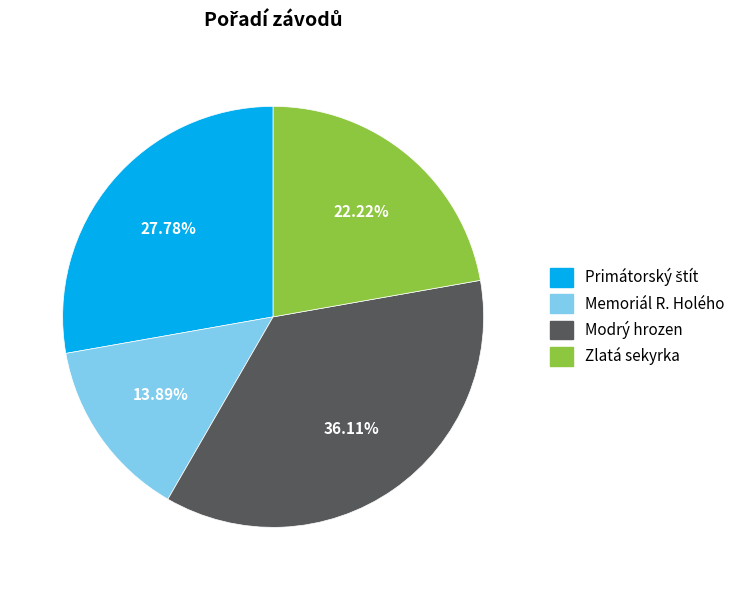

What is the smallest slice in the pie chart?

Memoriál R. Holého